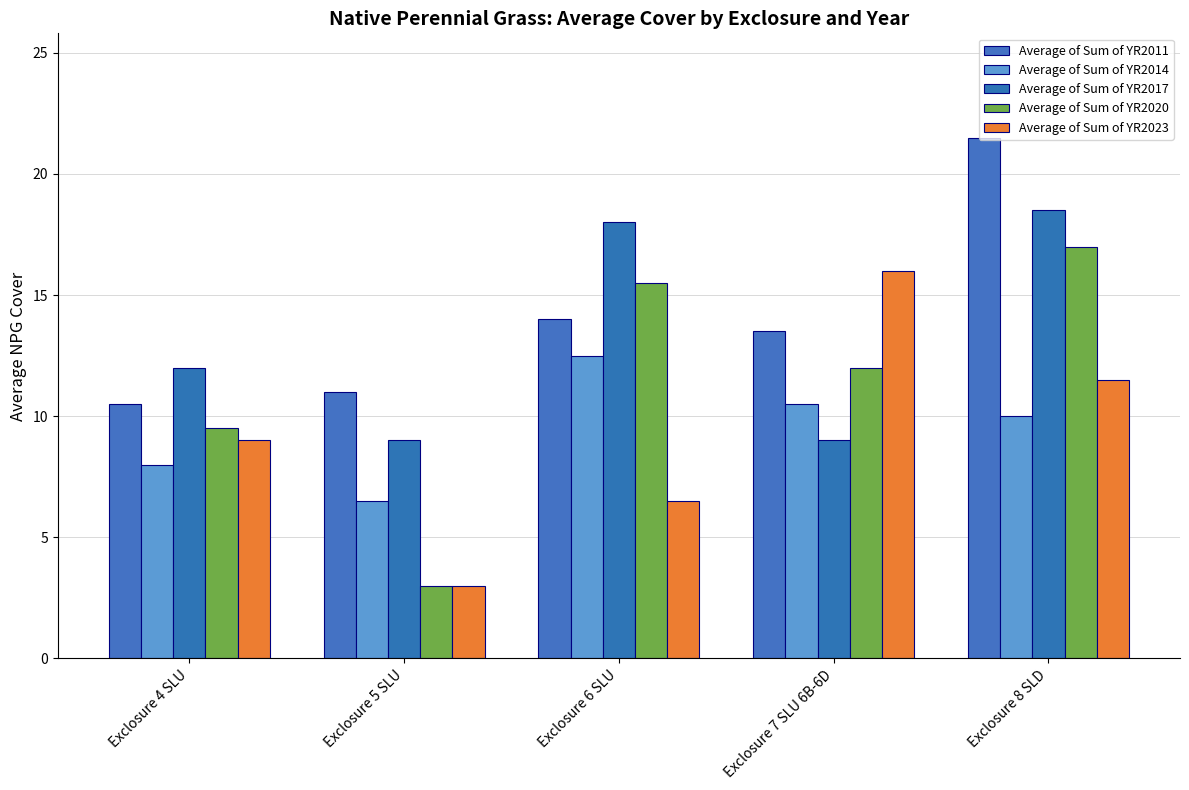

At which category does the chart reach its peak across all series?

Exclosure 8 SLD